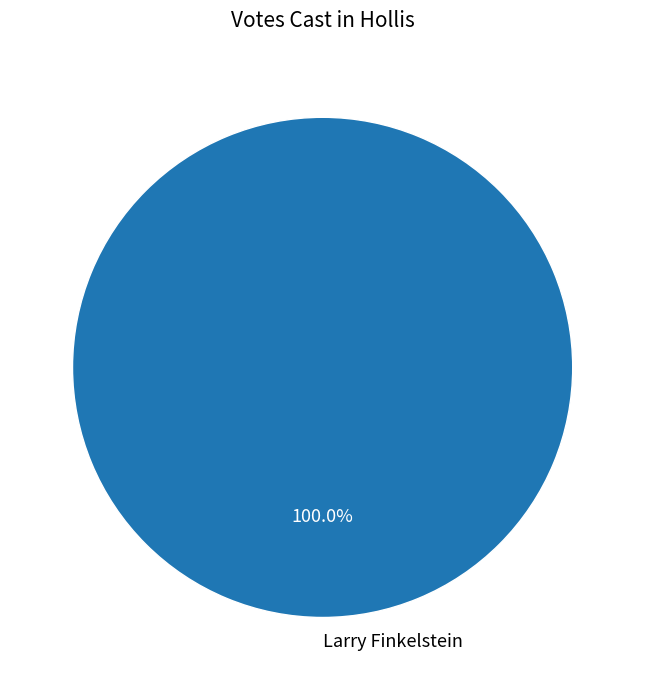

How many segments does this pie chart have?

1